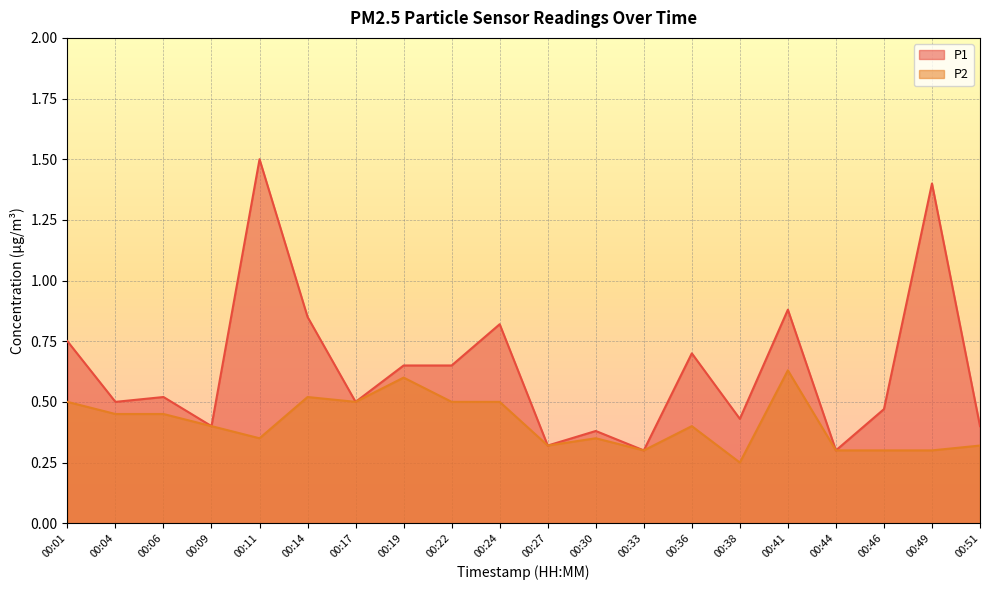

True or false: P1 has a value of 0.5 at 00:06.

True